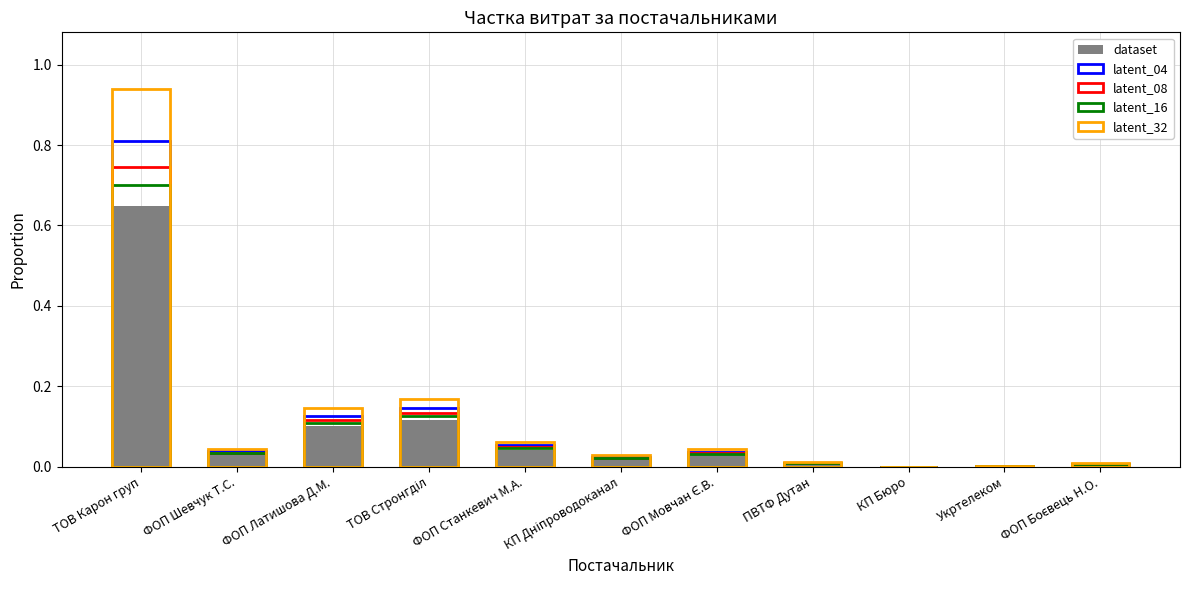

Rank the categories by latent_32 value from lowest to highest.

КП Бюро, Укртелеком, ФОП Боєвець Н.О., ПВТФ Дутан, КП Дніпроводоканал, ФОП Мовчан Є.В., ФОП Шевчук Т.С., ФОП Станкевич М.А., ФОП Латишова Д.М., ТОВ Стронгділ, ТОВ Карон груп